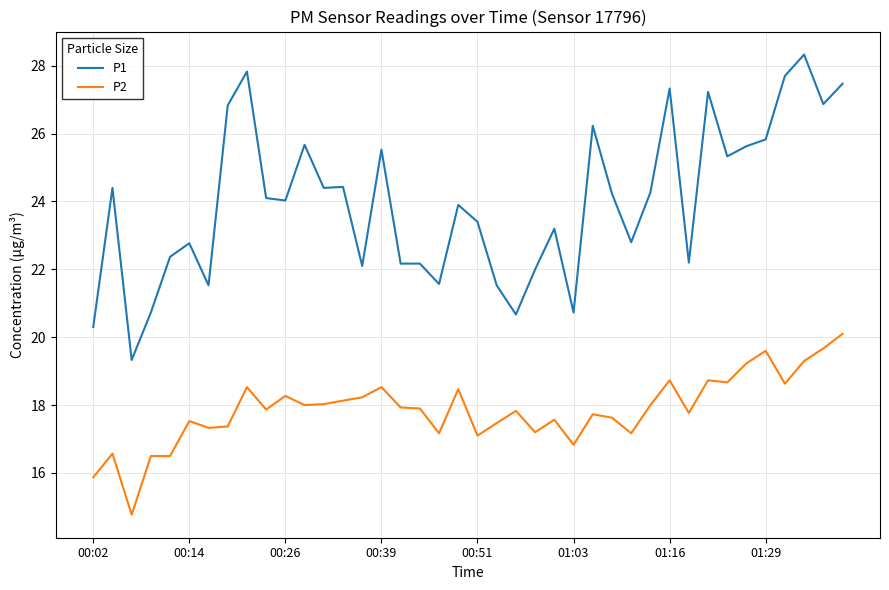

Which series has the largest total across all categories?

P1